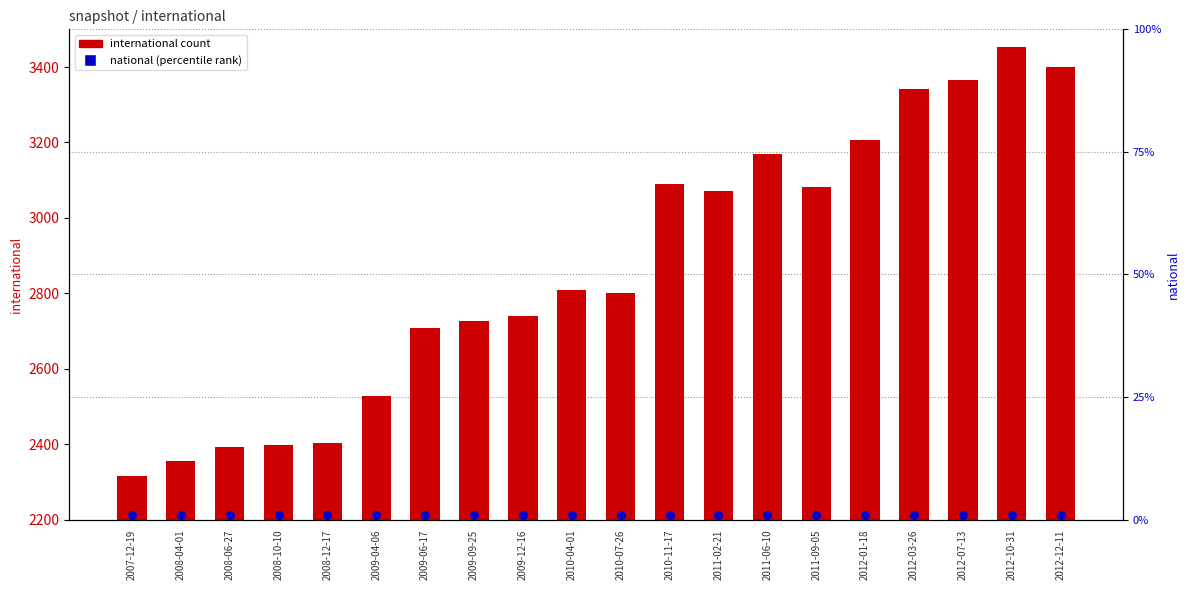

Which series has the largest total across all categories?

international